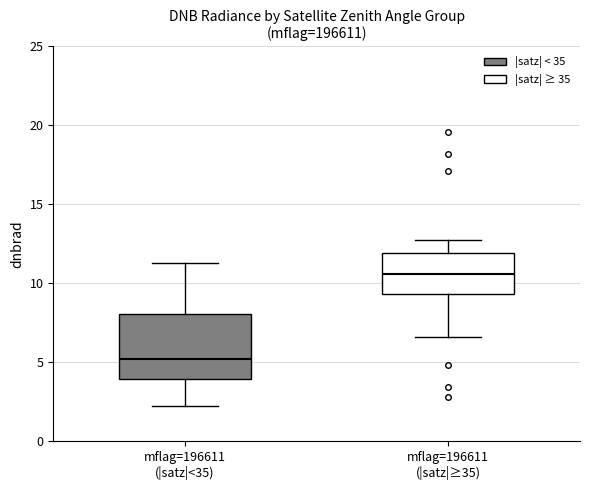

Where does the upper whisker of the box for mflag=196611 (|satz|≥35) end on the y-axis? The values are not printed on the chart, so give them approximately, as read against the axis.

12.5